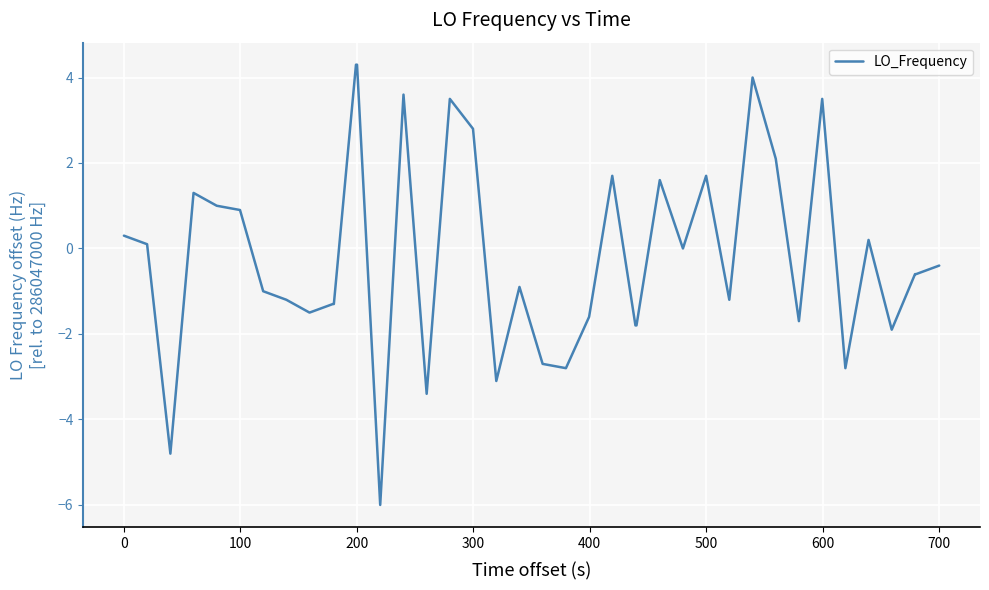

What is the smallest value displayed?

-6.0